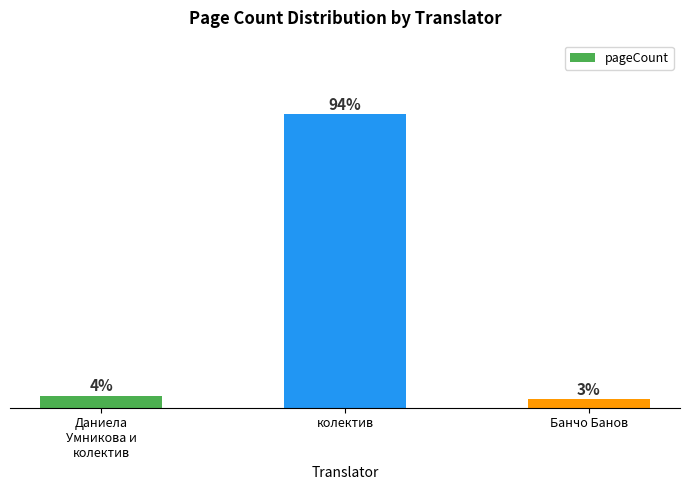

How many bars are there in total?

3